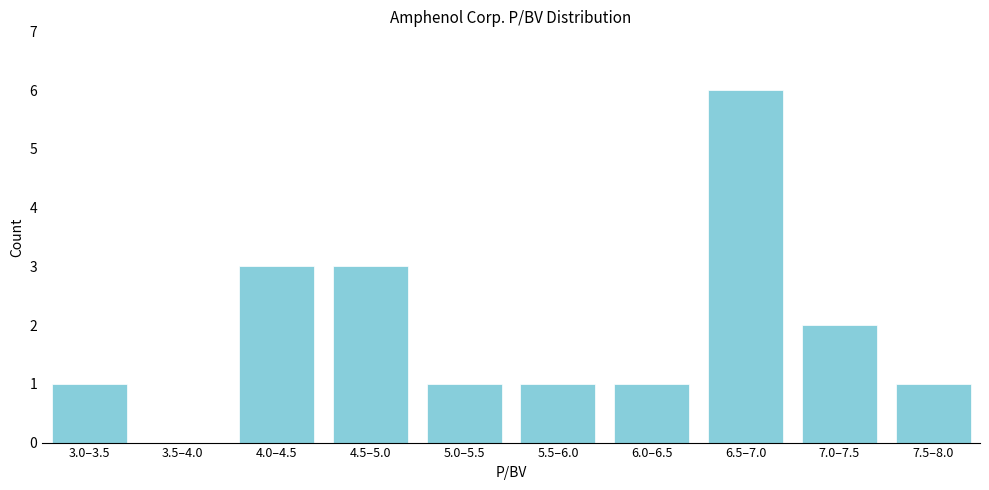

Reading right to left, extract all data points from this chart.

7.5–8.0=1	7.0–7.5=2	6.5–7.0=6	6.0–6.5=1	5.5–6.0=1	5.0–5.5=1	4.5–5.0=3	4.0–4.5=3	3.5–4.0=0	3.0–3.5=1